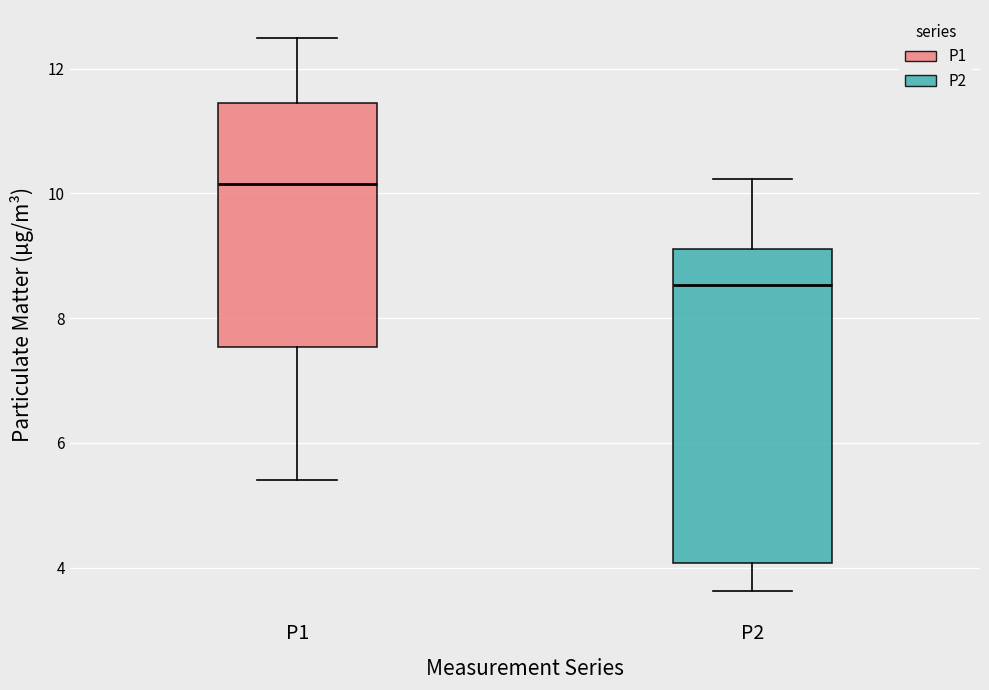

Reading left to right, transcribe this box plot: for each box, give where its median line is, the range the box spans, and where its two whiskers end, as read against the y-axis. The values are not printed on the chart, so give them approximately, as read against the axis.

P1: median 10.2, box 7.6 to 11.4, whiskers 5.4 to 12.6
P2: median 8.6, box 4.0 to 9.2, whiskers 3.6 to 10.2